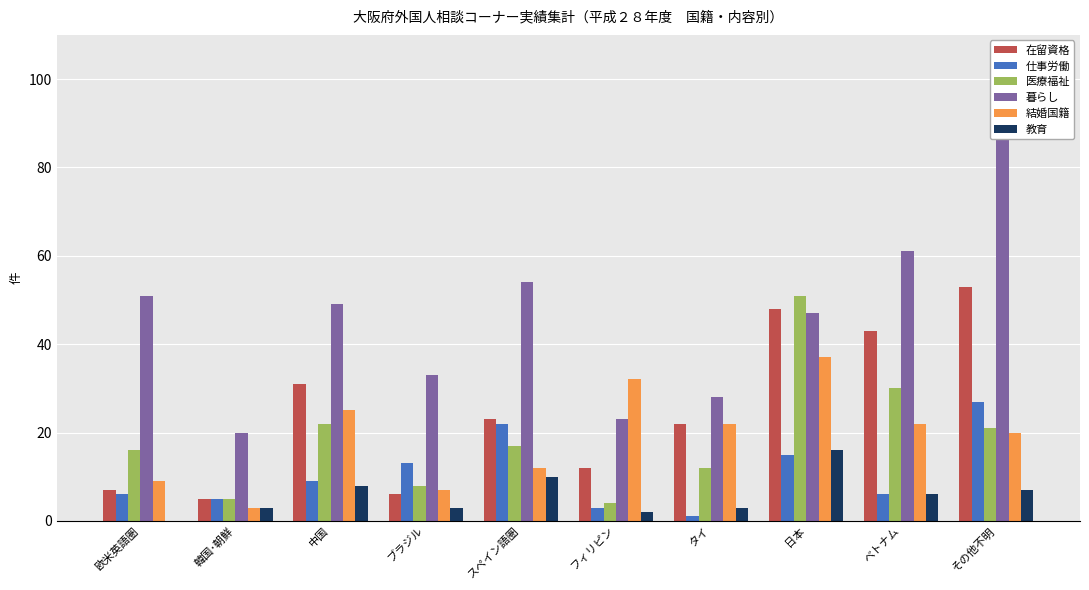

Which label corresponds to the smallest value in the chart?

欧米英語圏